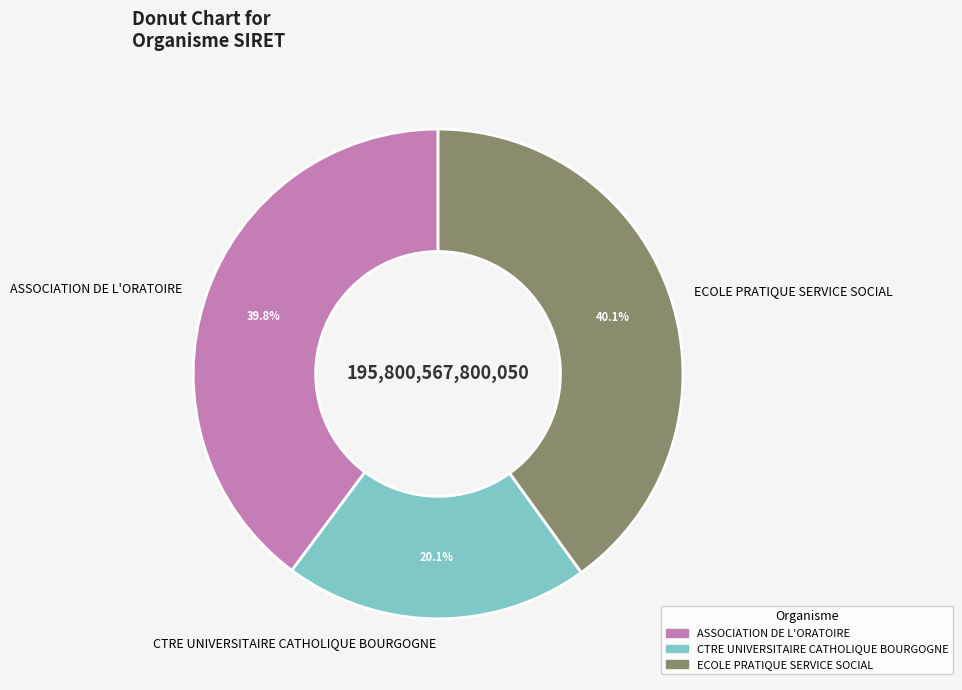

Which has a higher value, CTRE UNIVERSITAIRE CATHOLIQUE BOURGOGNE or ASSOCIATION DE L'ORATOIRE?

ASSOCIATION DE L'ORATOIRE